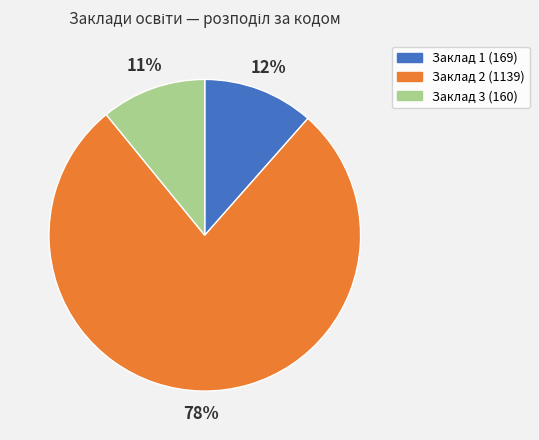

Does any single category account for the majority?

Yes